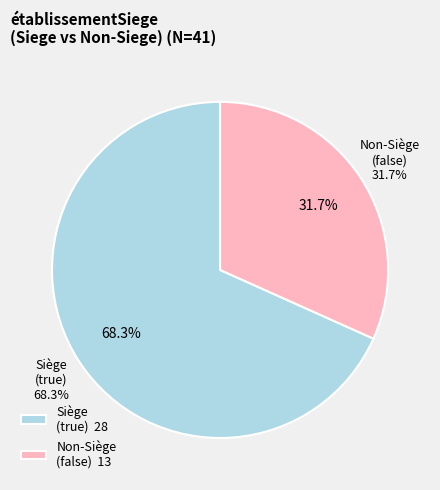

Is there a majority slice in this chart?

Yes